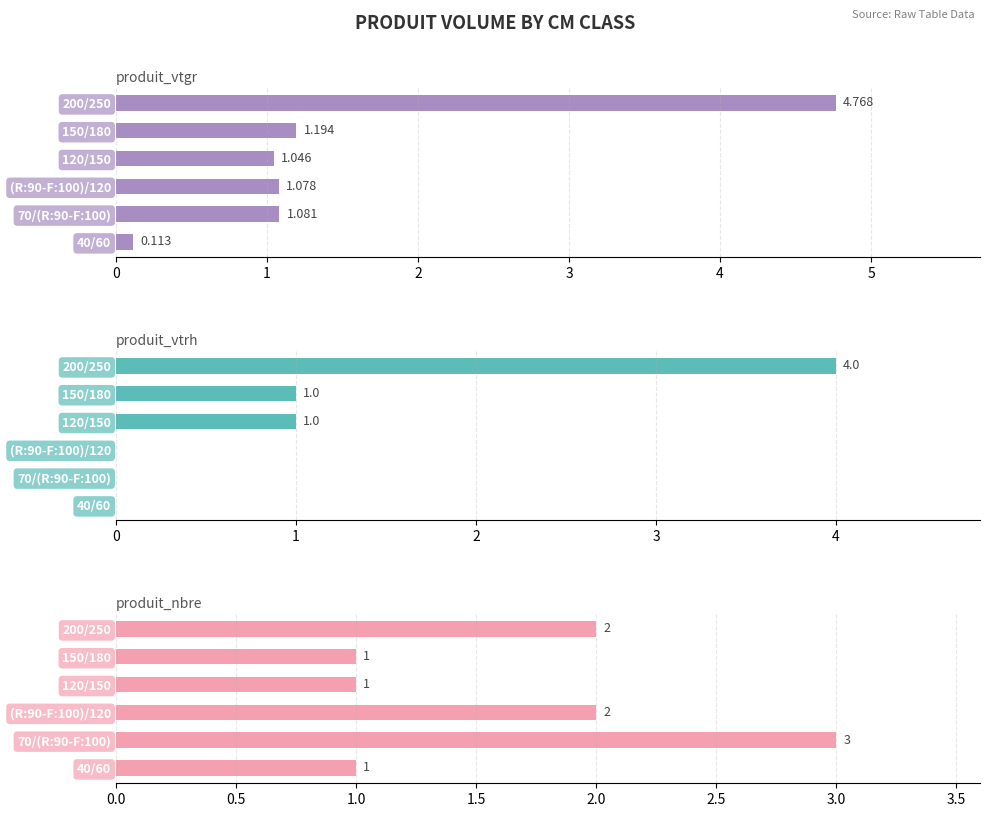

Is the value of produit_vtgr at 200/250 greater than the value of produit_vtrh at 120/150?

Yes